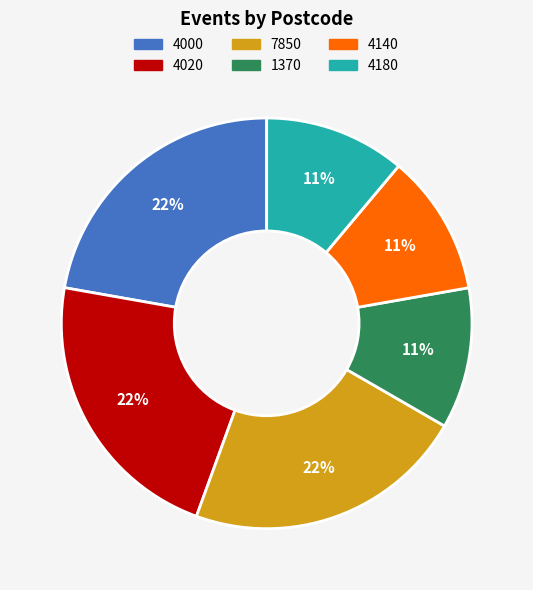

Is there any slice that represents more than half of the pie?

No